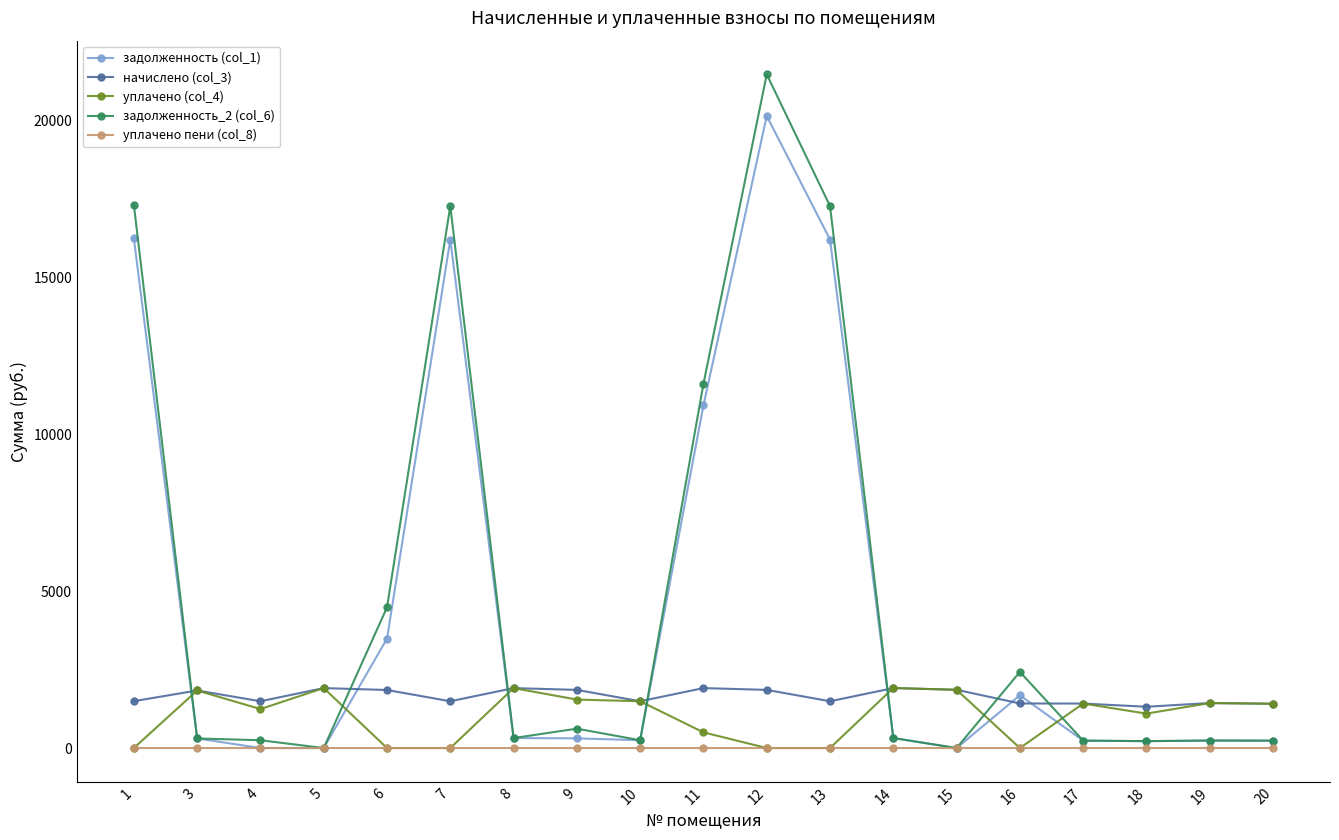

True or false: начислено (col_3) has more than 2 points higher than both neighbors.

True